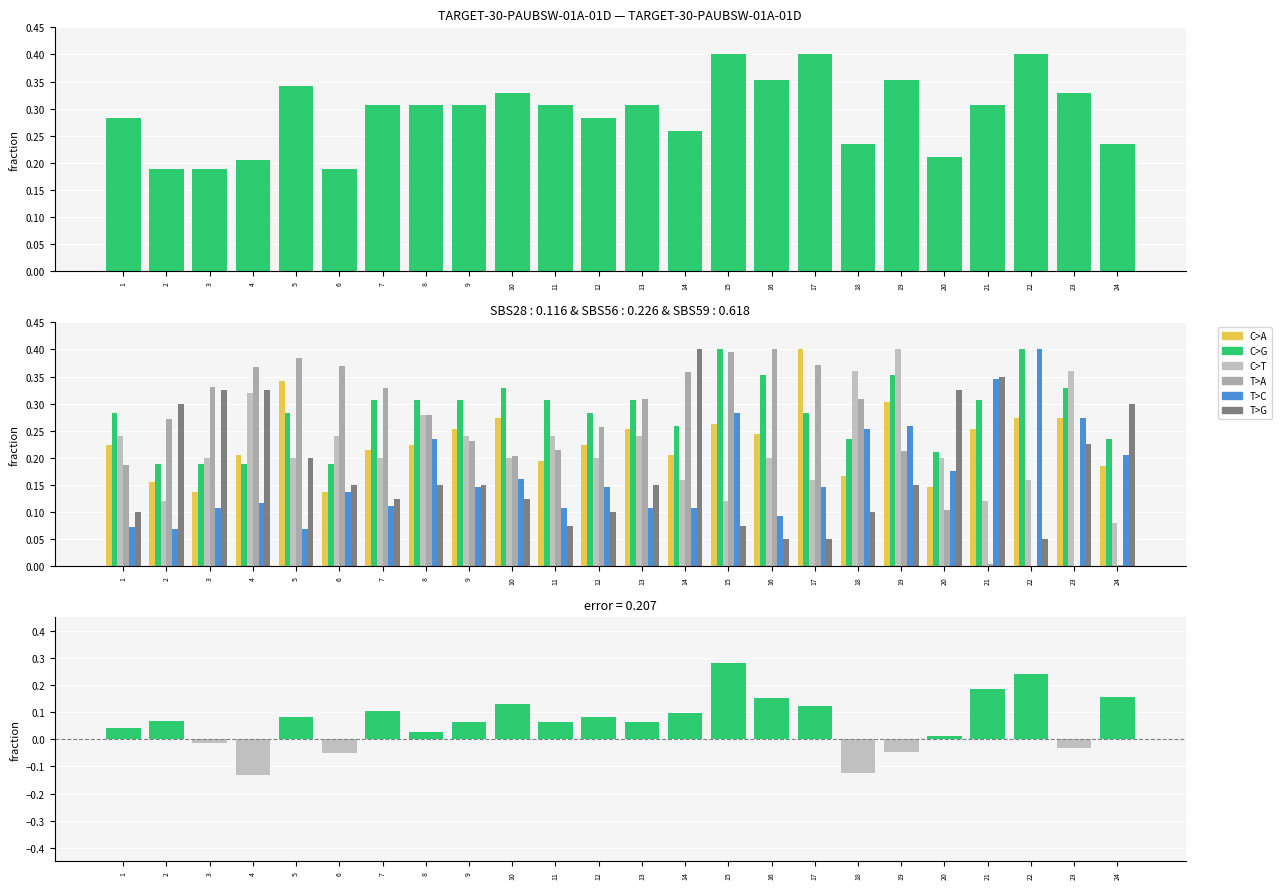

What are all the series names shown in the legend?

C>A, C>G, C>T, T>A, T>C, T>G